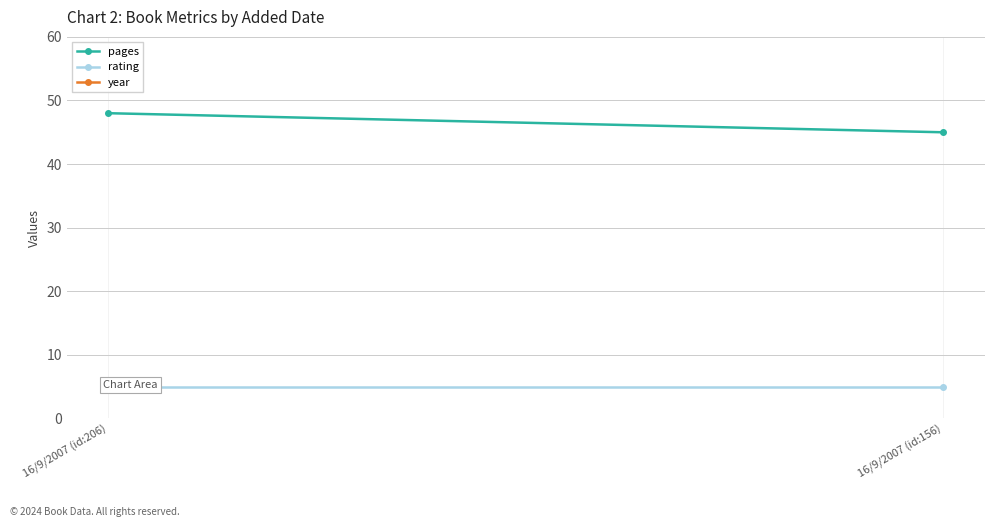

Is the value of year at 16/9/2007 (id:156) greater than the value of pages at 16/9/2007 (id:206)?

Yes